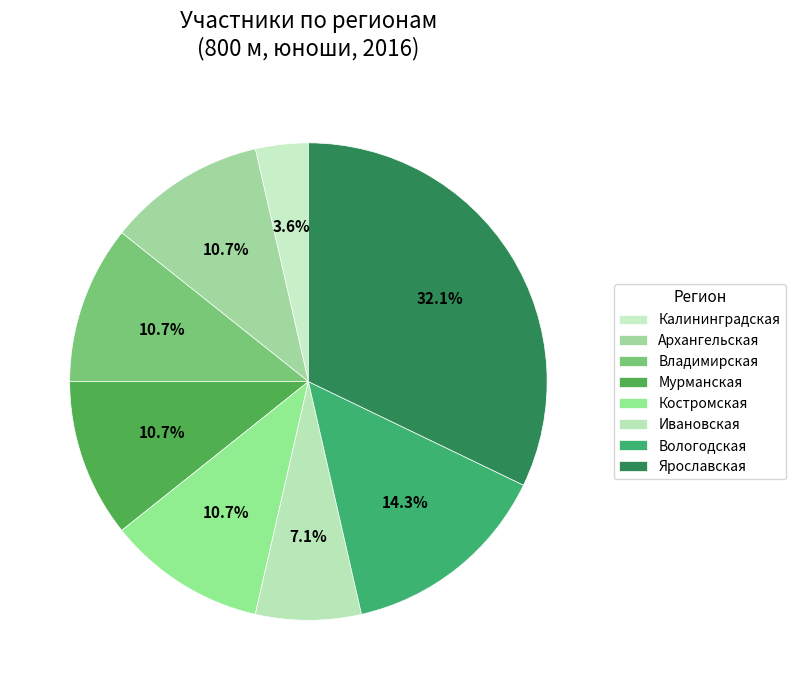

True or false: Ярославская accounts for 32% of the total.

True